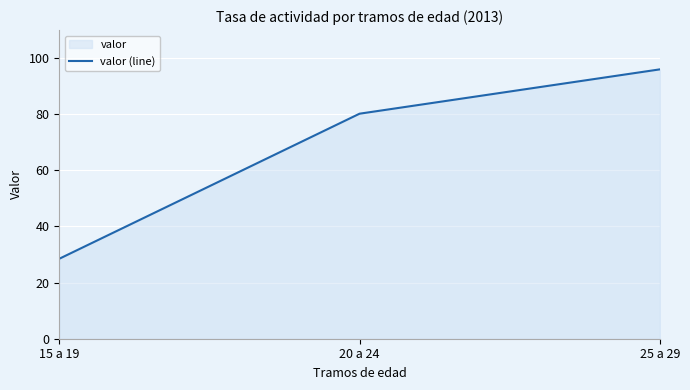

What is the minimum value shown in the chart?

28.5